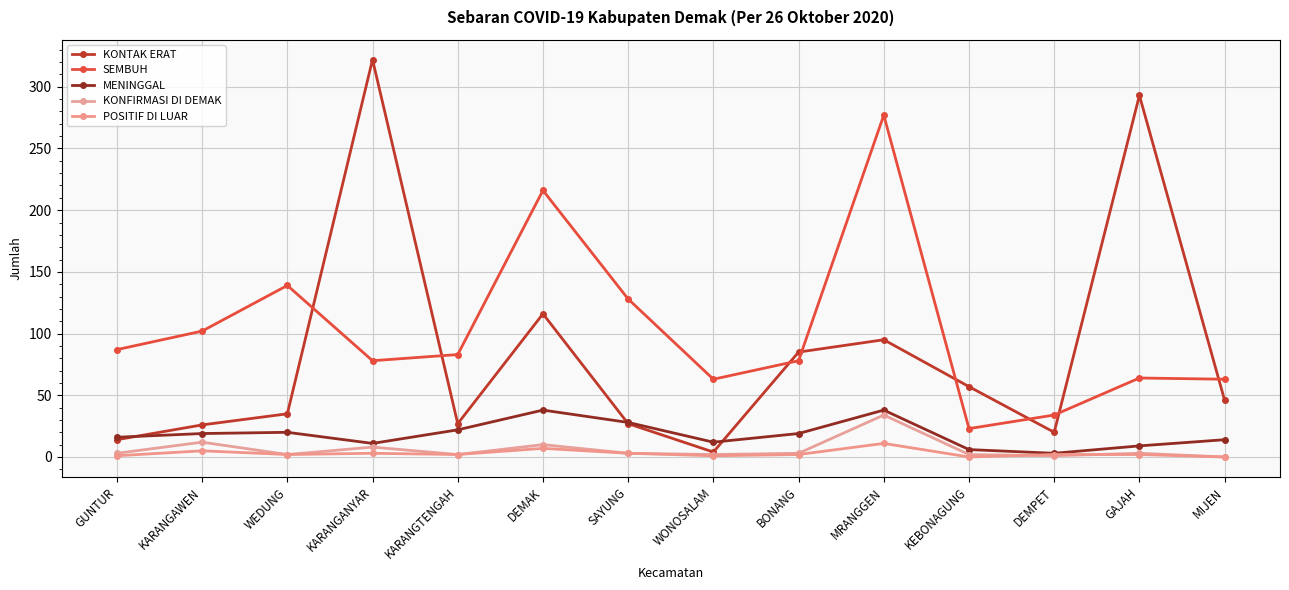

The value of POSITIF DI LUAR at KARANGAWEN is 1. True or false?

False